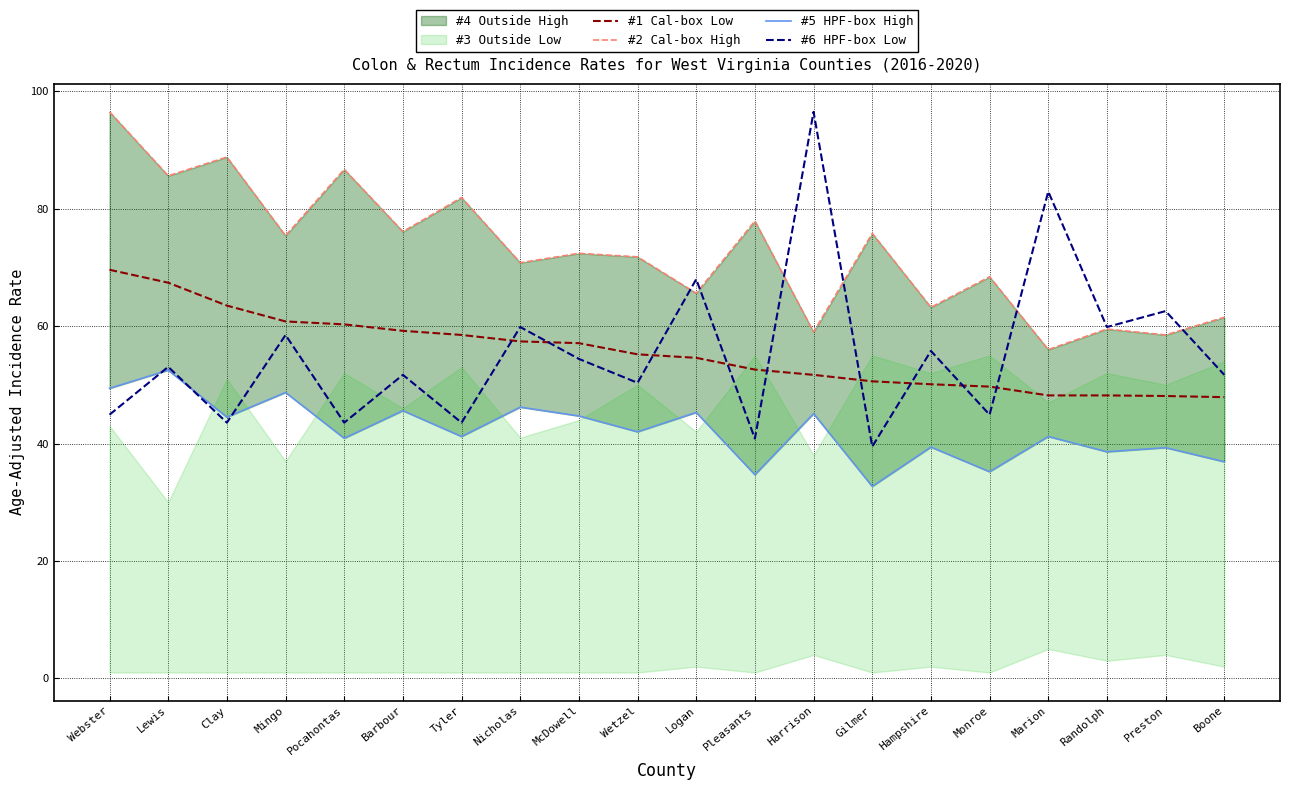

What is the highest value of the #1 Cal-box Low series?

69.6